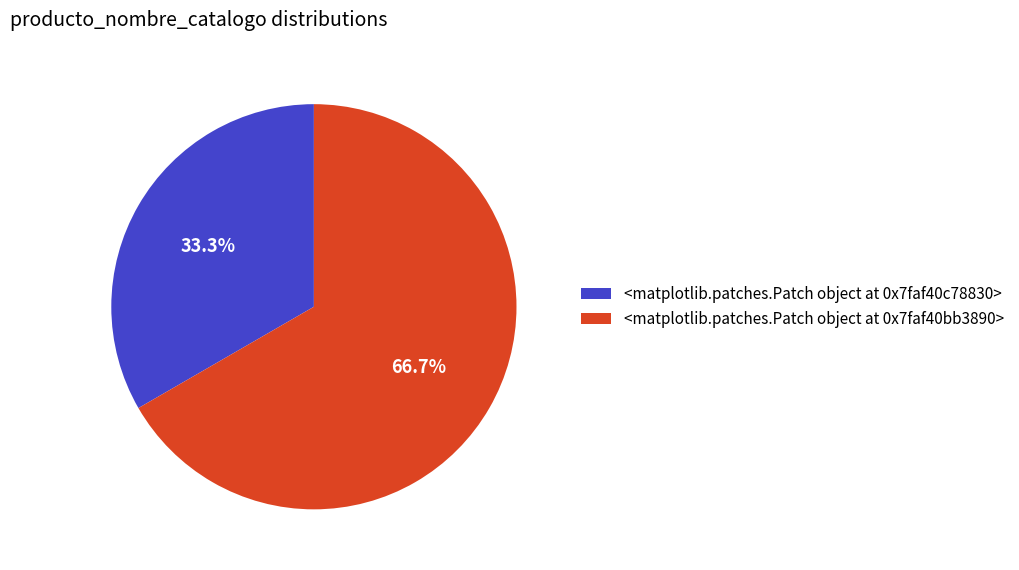

What is the smallest slice in the pie chart?

<matplotlib.patches.Patch object at 0x7efd9f598ad0>